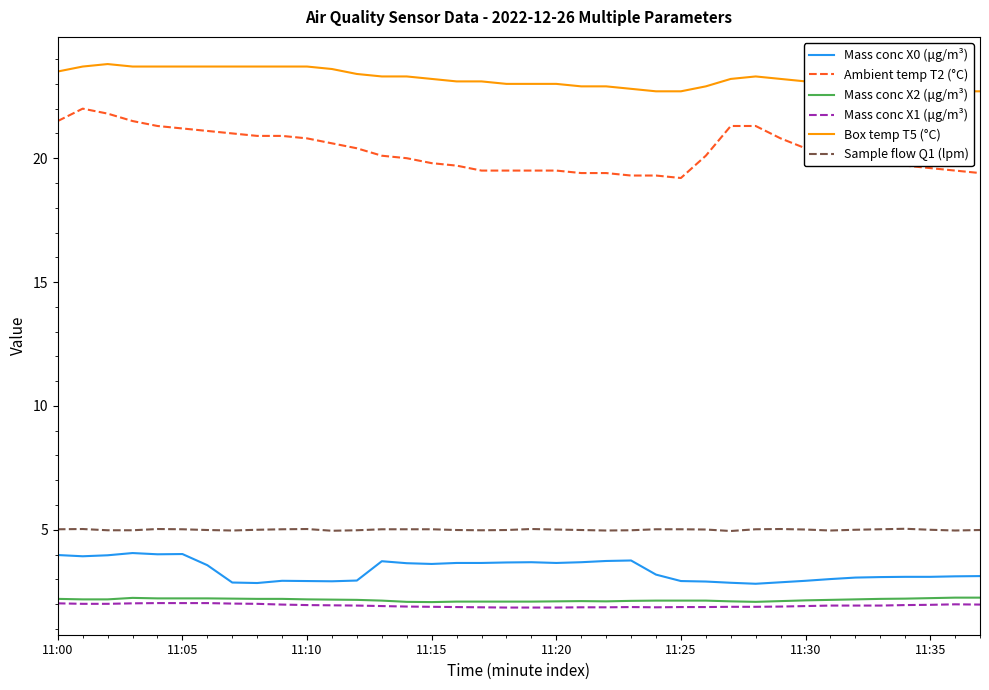

Reading left to right, what are all the values shown in this chart?

Mass conc X0 (μg/m³): 4.0	3.9	4.0	4.1	4.0	4.0	3.6	2.9	2.9	2.9	2.9	2.9	3.0	3.7	3.6	3.6	3.7	3.7	3.7	3.7	3.7	3.7	3.7	3.8	3.2	2.9	2.9	2.9	2.8	2.9	2.9	3.0	3.1	3.1	3.1	3.1	3.1	3.1
Ambient temp T2 (°C): 21.5	22.0	21.8	21.5	21.3	21.2	21.1	21.0	20.9	20.9	20.8	20.6	20.4	20.1	20.0	19.8	19.7	19.5	19.5	19.5	19.5	19.4	19.4	19.3	19.3	19.2	20.1	21.3	21.3	20.8	20.4	20.2	20.0	19.8	19.7	19.6	19.5	19.4
Mass conc X2 (μg/m³): 2.2	2.2	2.2	2.2	2.2	2.2	2.2	2.2	2.2	2.2	2.2	2.2	2.2	2.1	2.1	2.1	2.1	2.1	2.1	2.1	2.1	2.1	2.1	2.1	2.1	2.1	2.1	2.1	2.1	2.1	2.1	2.2	2.2	2.2	2.2	2.2	2.3	2.3
Mass conc X1 (μg/m³): 2.0	2.0	2.0	2.0	2.0	2.0	2.0	2.0	2.0	2.0	2.0	1.9	1.9	1.9	1.9	1.9	1.9	1.9	1.9	1.9	1.9	1.9	1.9	1.9	1.9	1.9	1.9	1.9	1.9	1.9	1.9	1.9	1.9	1.9	2.0	2.0	2.0	2.0
Box temp T5 (°C): 23.5	23.7	23.8	23.7	23.7	23.7	23.7	23.7	23.7	23.7	23.7	23.6	23.4	23.3	23.3	23.2	23.1	23.1	23.0	23.0	23.0	22.9	22.9	22.8	22.7	22.7	22.9	23.2	23.3	23.2	23.1	23.1	23.0	22.9	22.9	22.8	22.7	22.7
Sample flow Q1 (lpm): 5.0	5.0	5.0	5.0	5.0	5.0	5.0	5.0	5.0	5.0	5.0	5.0	5.0	5.0	5.0	5.0	5.0	5.0	5.0	5.0	5.0	5.0	5.0	5.0	5.0	5.0	5.0	5.0	5.0	5.0	5.0	5.0	5.0	5.0	5.0	5.0	5.0	5.0